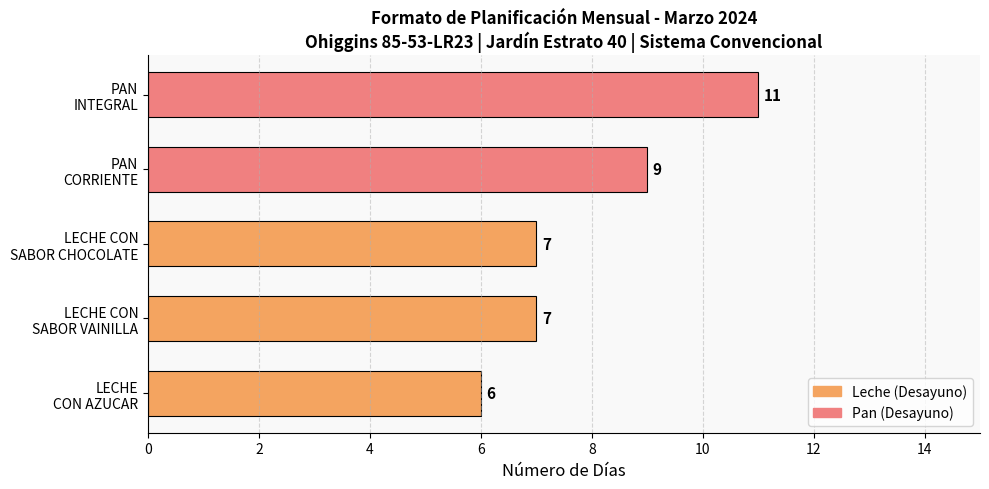

What is the greatest value displayed?

11